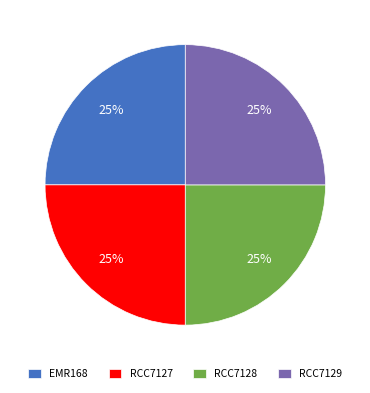

To the nearest percent, what percentage of the pie is RCC7127?

25%